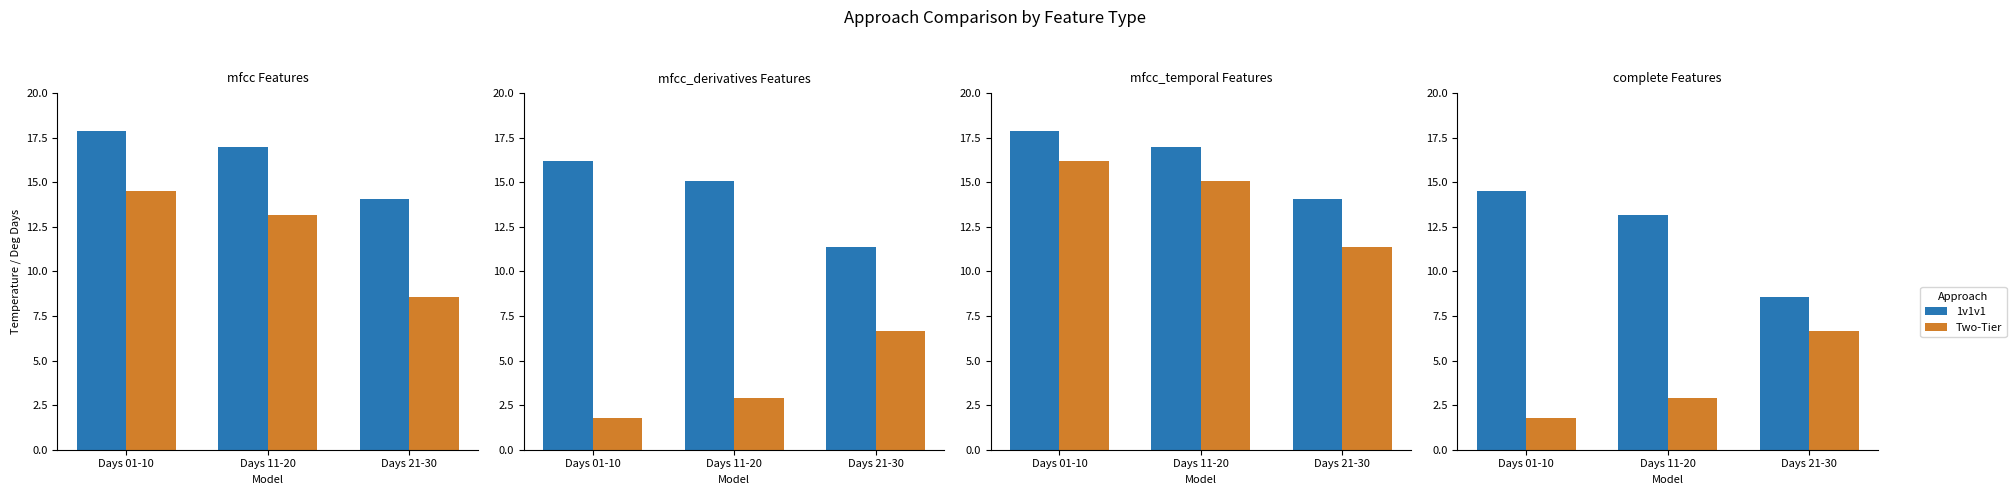

How many groups of bars are there?

3